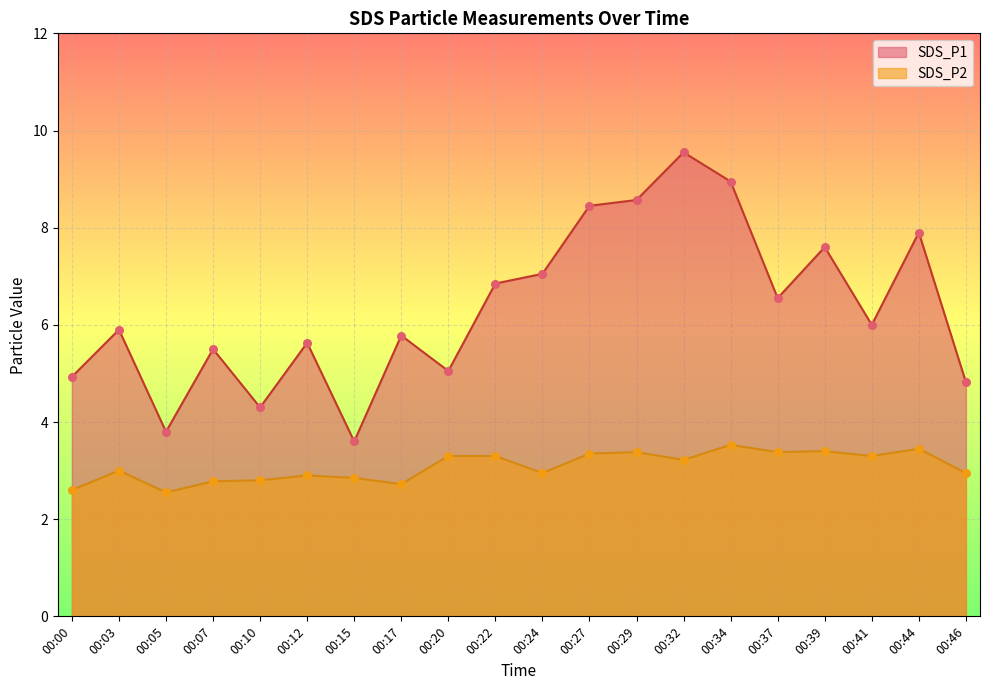

Which series contains the lowest Y value?

SDS_P2